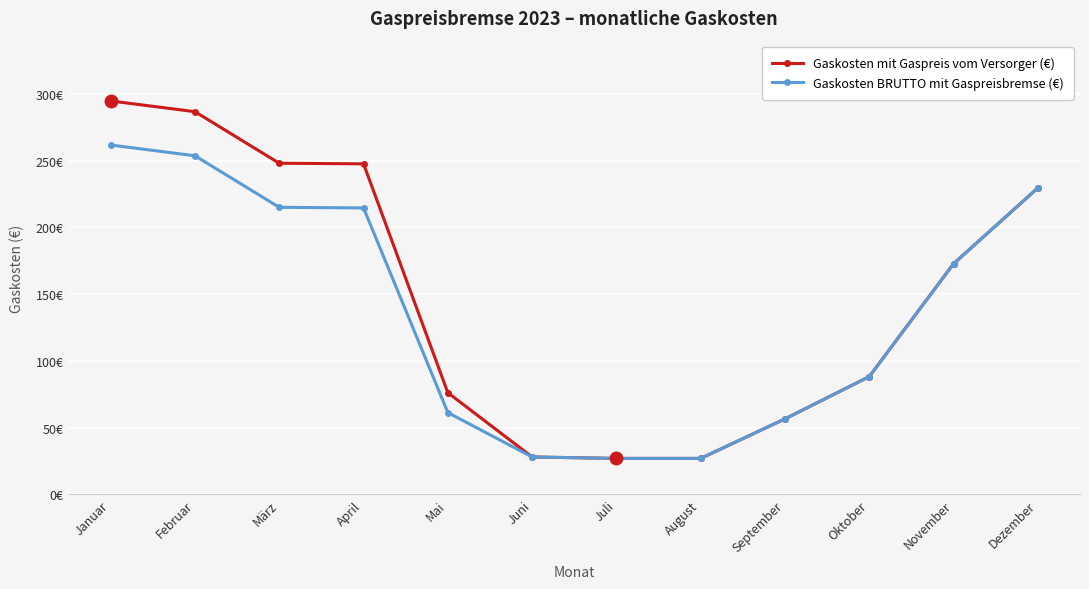

What is the sum of the Gaskosten BRUTTO mit Gaspreisbremse (€) values at Oktober and März?

303.2